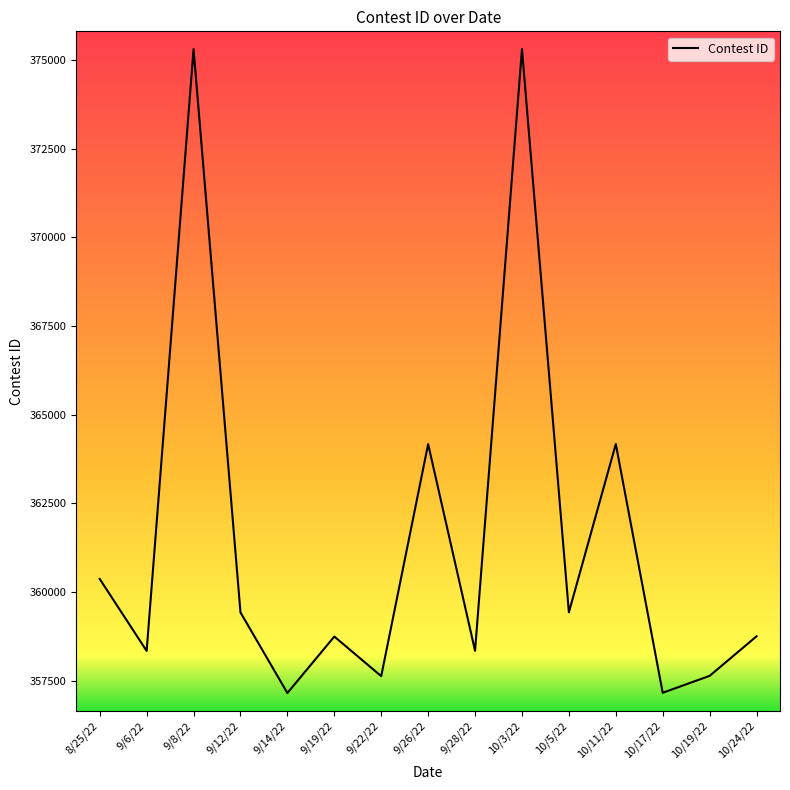

The value at 9/28/22 is 598377. True or false?

False